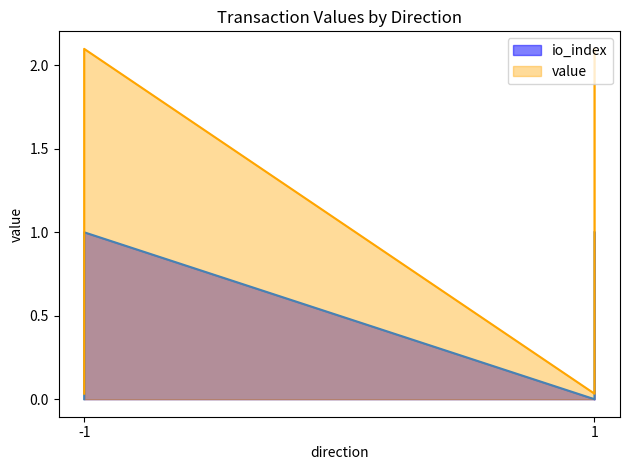

True or false: value and io_index intersect in this chart.

False